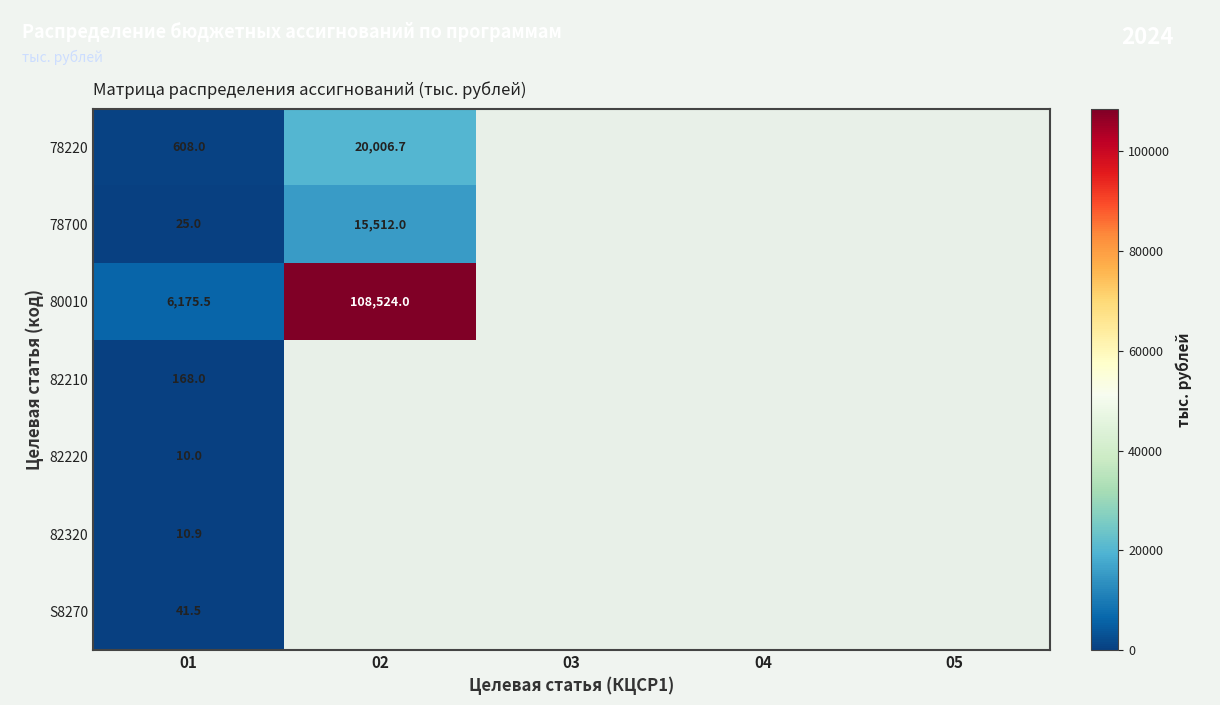

Rank the series at 01 from highest to lowest value.

80010, 78220, 82210, S8270, 78700, 82320, 82220